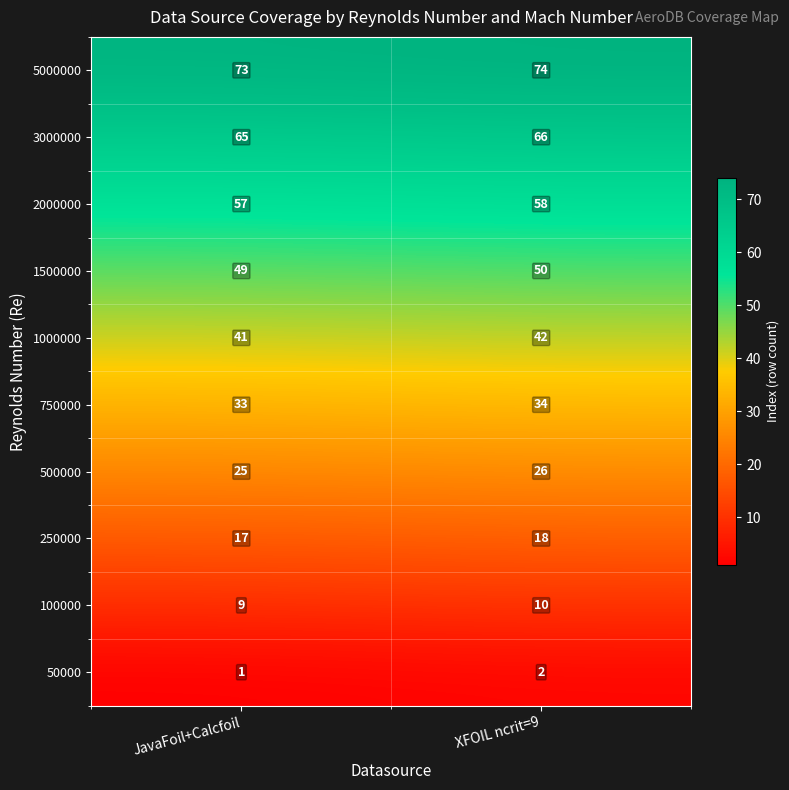

What is the total value across all series at JavaFoil+Calcfoil?

370